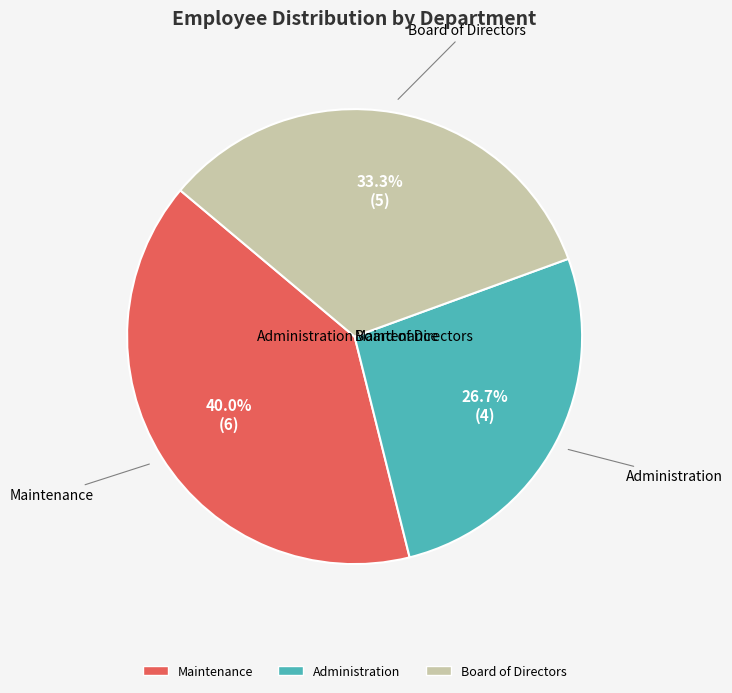

Count the number of slices in the pie.

3